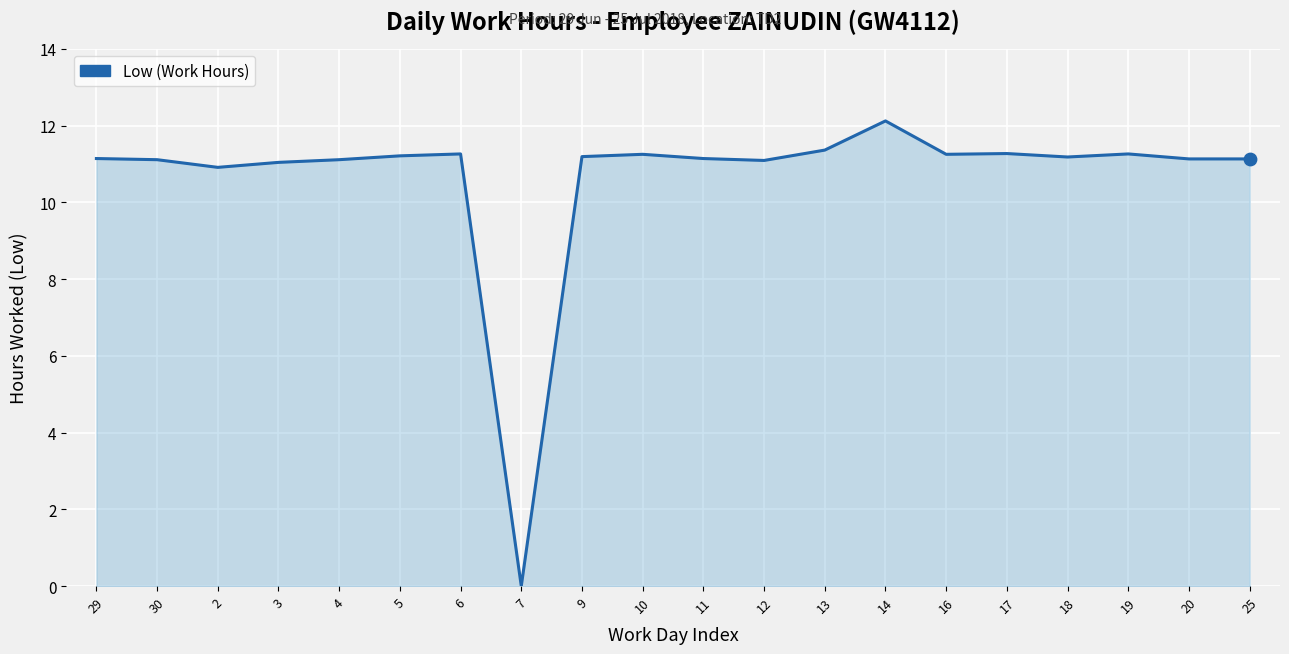

What is the change in value from 12 to 18?

+0.1